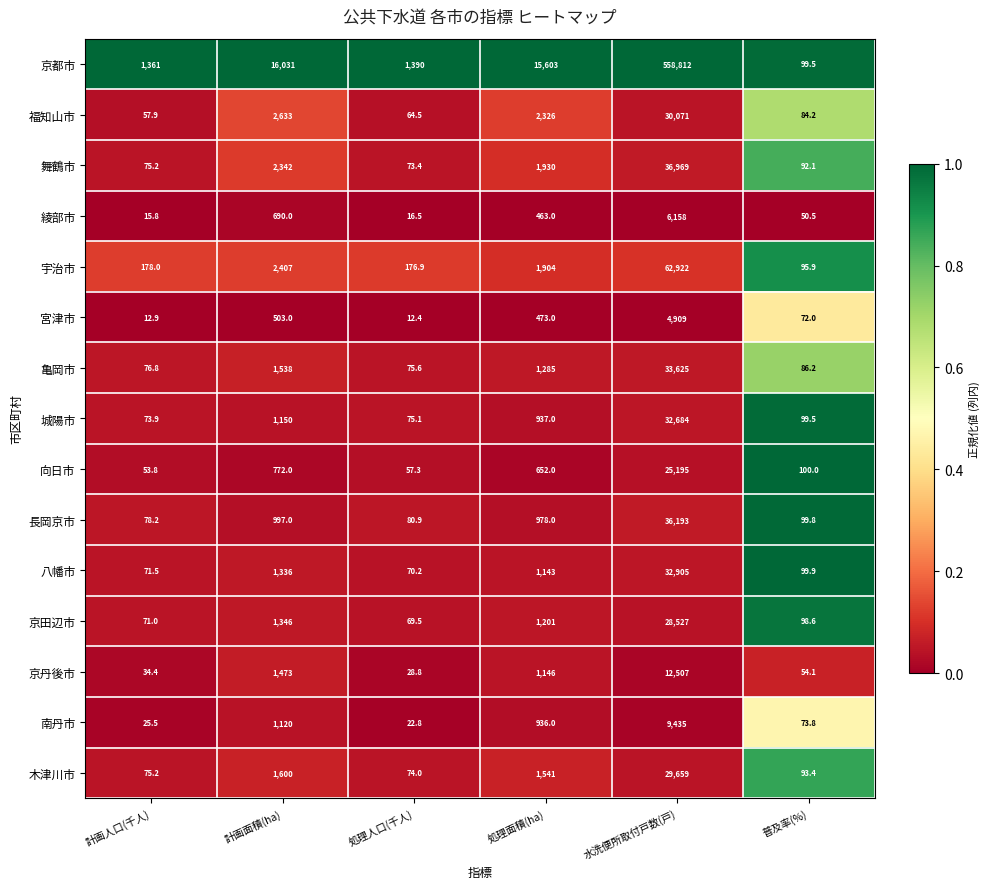

True or false: 城陽市 has a value of 45871.9 at 水洗便所取付戸数(戸).

False